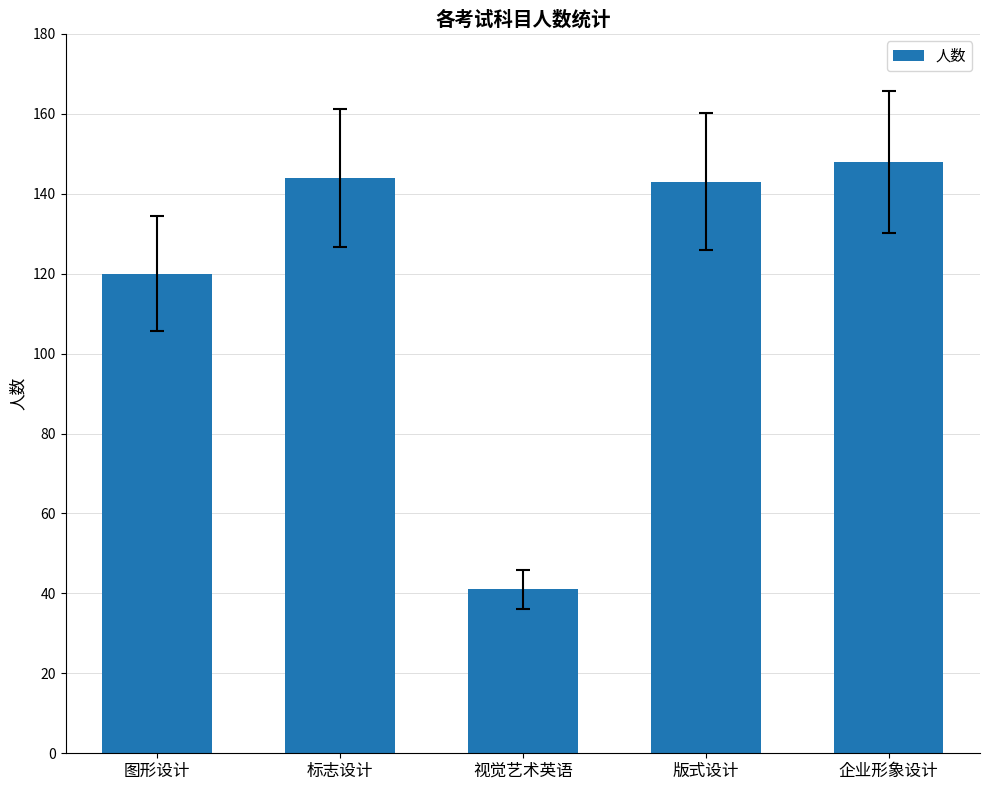

What is the difference between the second highest and minimum values?

103